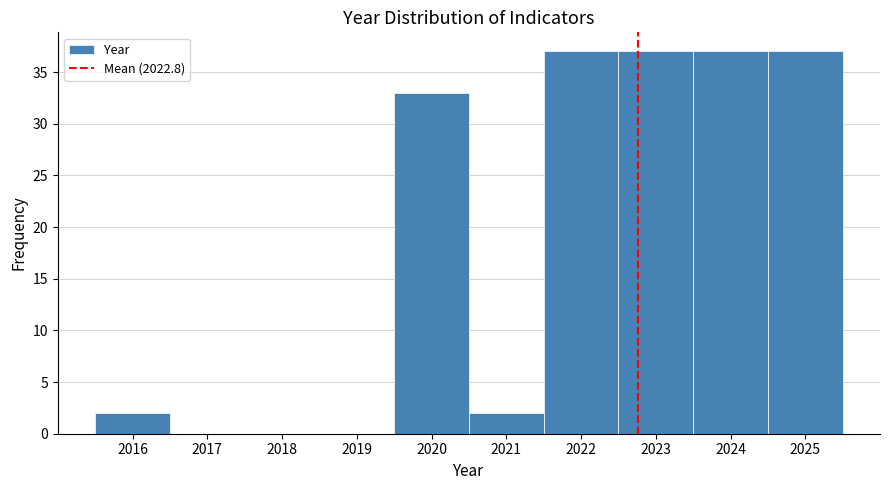

Reading left to right, transcribe this chart: for each bar, give the range it covers on the x-axis and its height. The values are not printed on the chart, so give them approximately, as read against the axis.

2015.5 to 2016.5: 2
2016.5 to 2017.5: 0
2017.5 to 2018.5: 0
2018.5 to 2019.5: 0
2019.5 to 2020.5: 33
2020.5 to 2021.5: 2
2021.5 to 2022.5: 37
2022.5 to 2023.5: 37
2023.5 to 2024.5: 37
2024.5 to 2025.5: 37